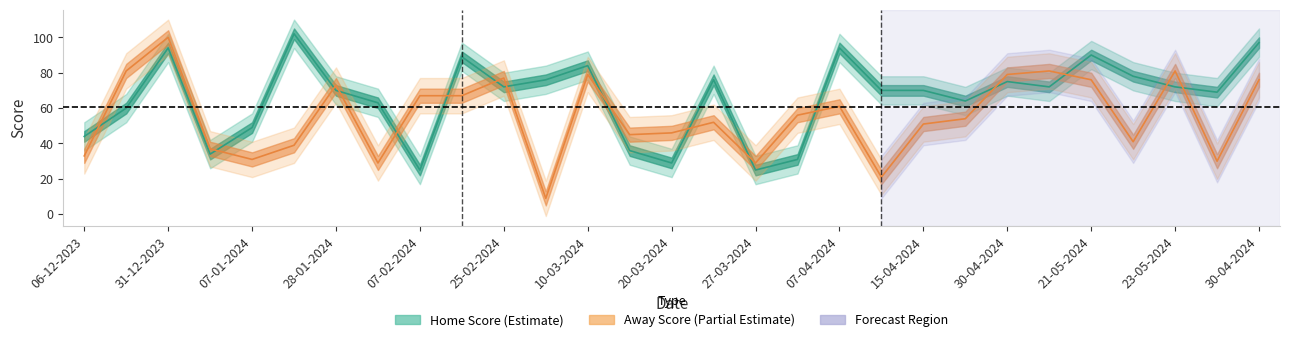

What is the spread (max minus min) of values at 10-04-2024?

49